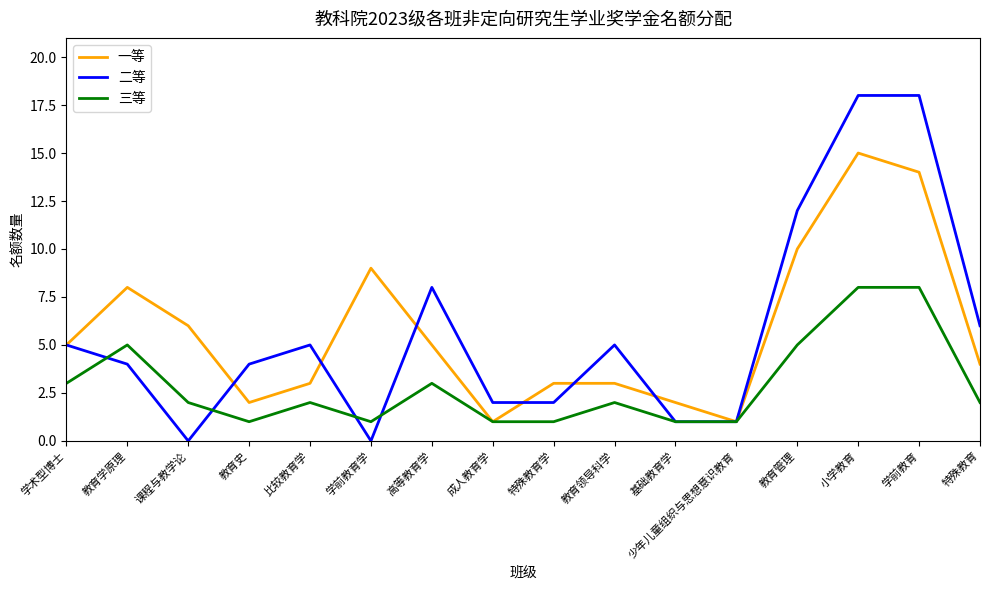

What position from the left is 教育管理?

13